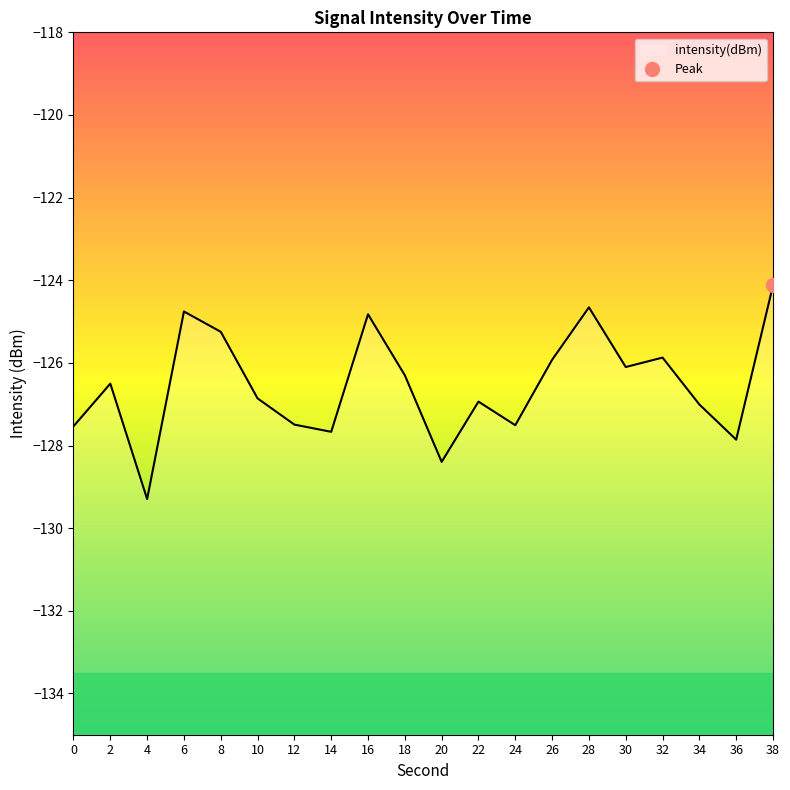

What is the value of the 10th point from the left?

-126.3